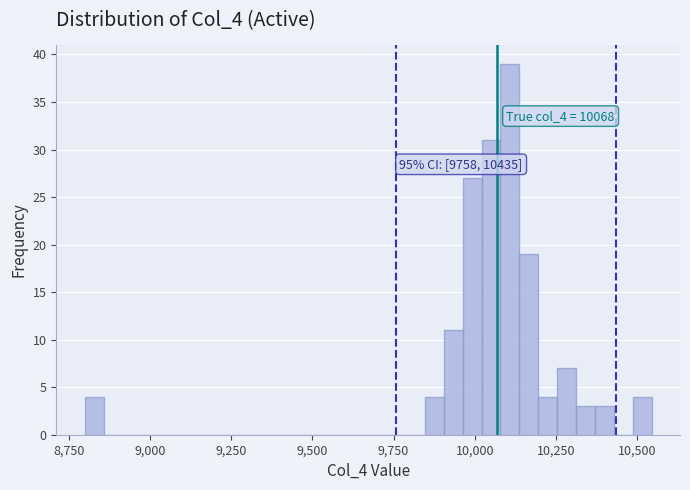

Around what value on the x-axis is the tallest bar? Give the approximate position of its centre, as read against the axis.

10100